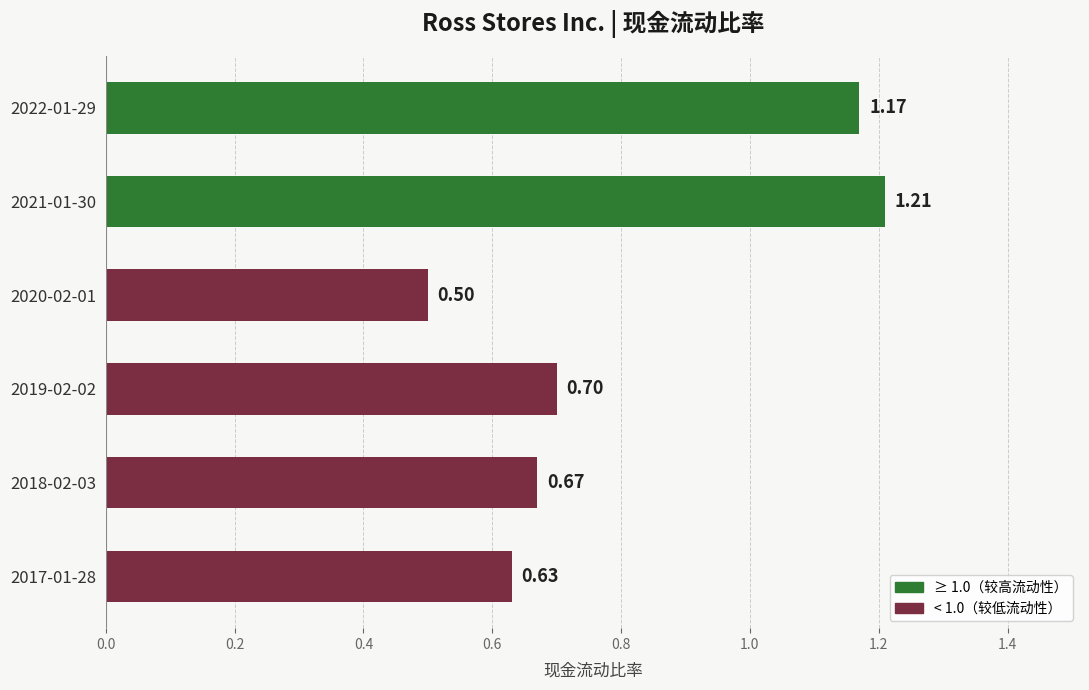

List the labels in order of value, smallest first.

2020-02-01, 2017-01-28, 2018-02-03, 2019-02-02, 2022-01-29, 2021-01-30